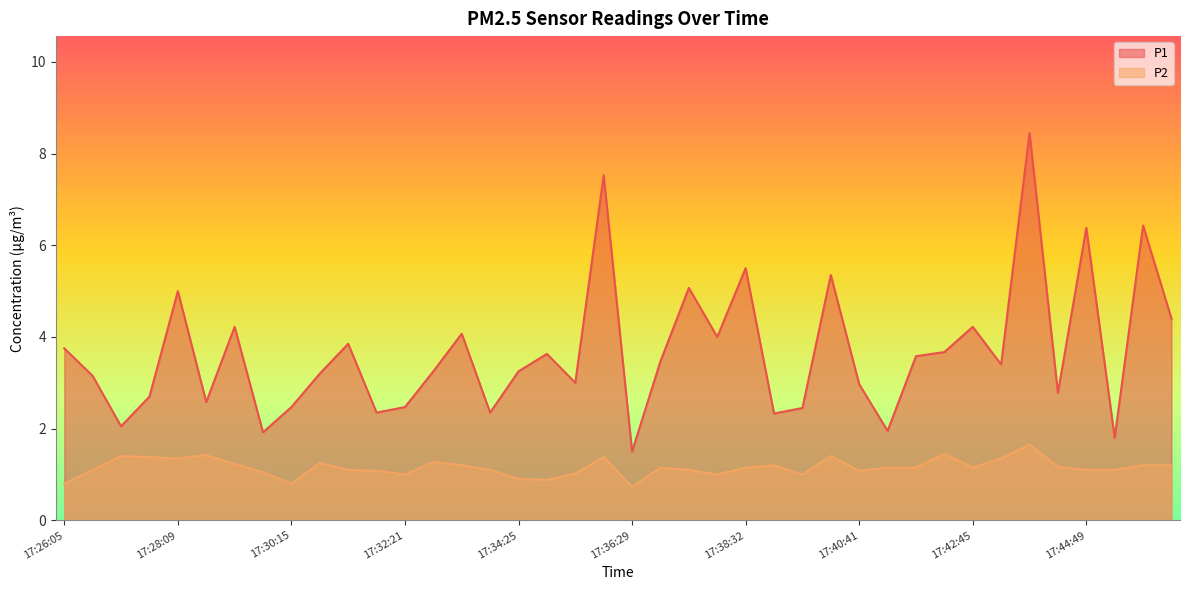

Which category has the highest value in the P1 series?

17:43:47